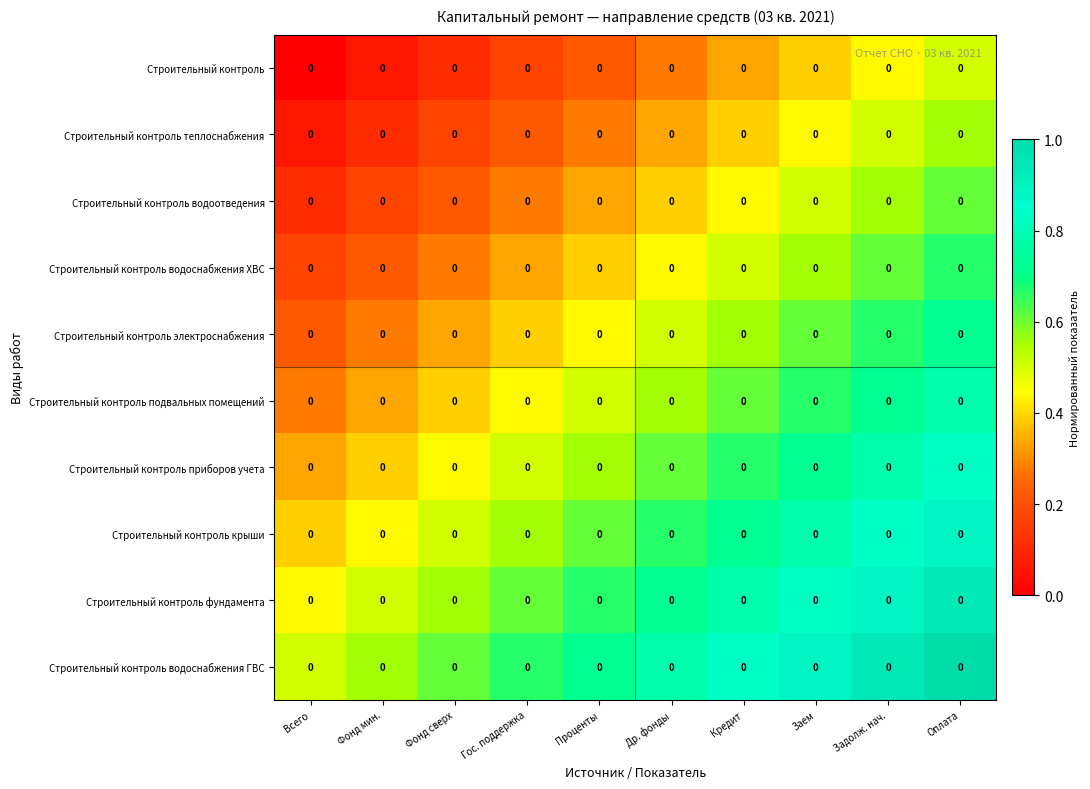

Is it true that Строительный контроль приборов учета equals 0.4 at Фонд сверх?

True